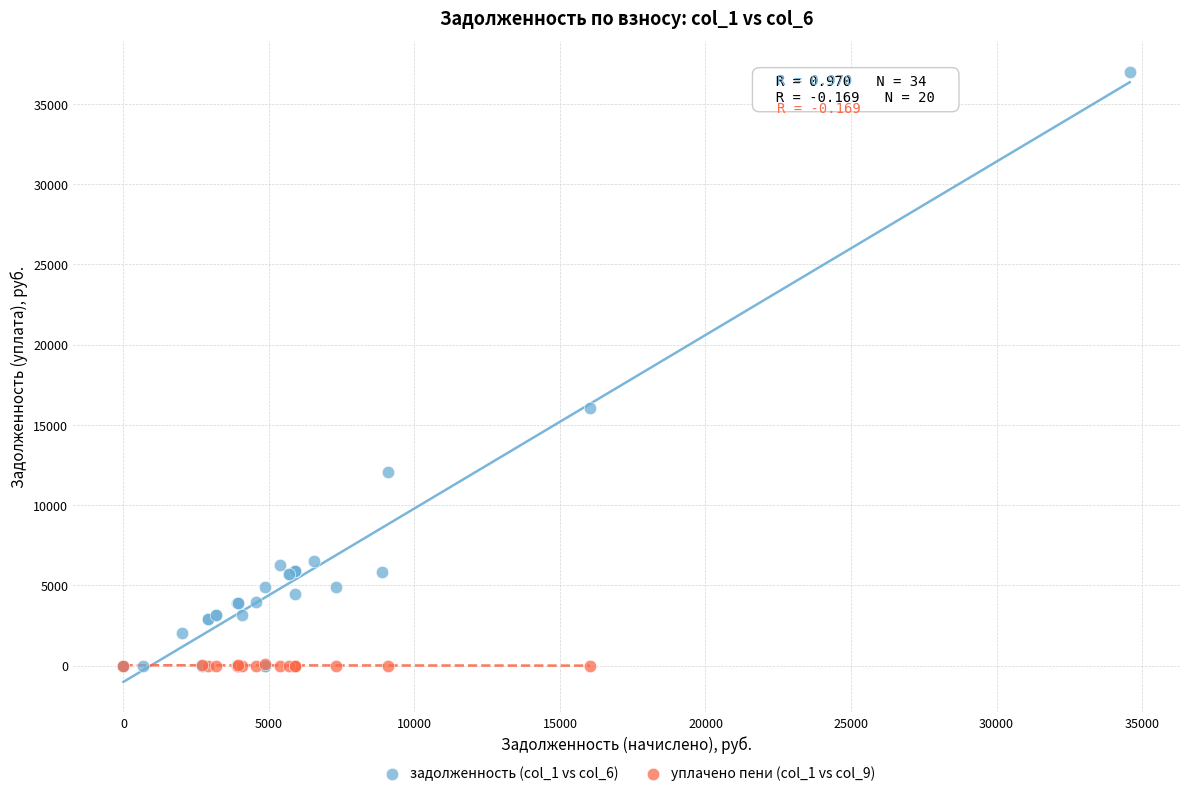

Which series contains the highest Y value?

задолженность (col_1 vs col_6)